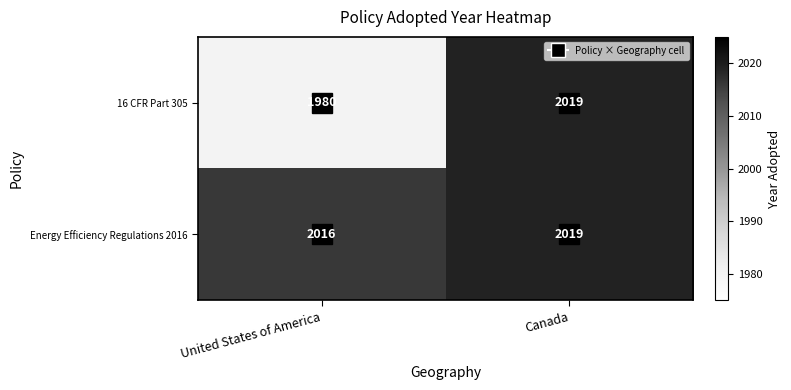

What is the average value of the Energy Efficiency Regulations 2016 series?

2018